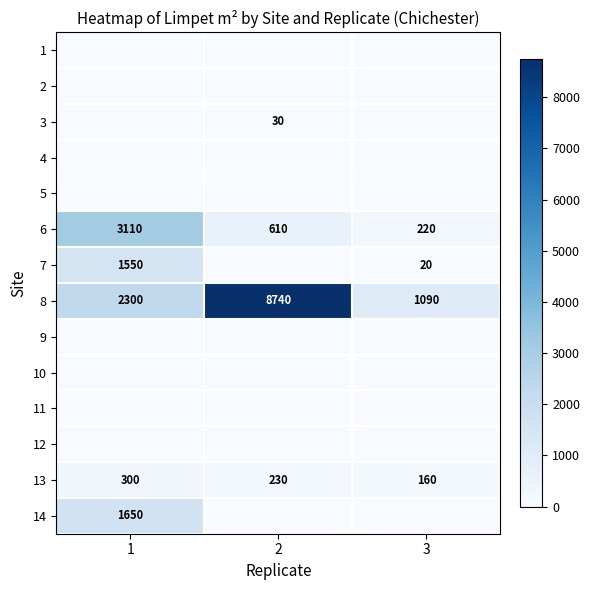

Between 2 and 1, which is larger?

2